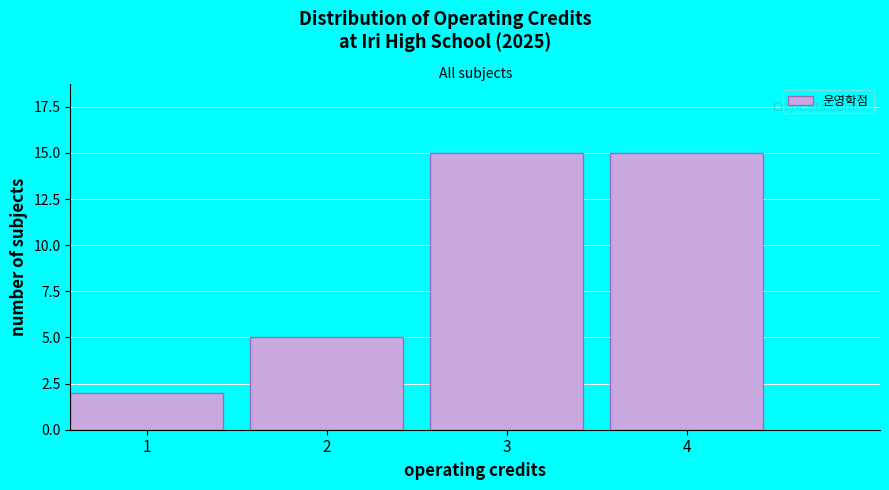

Reading left to right, list all the values displayed in this chart.

2	5	15	15